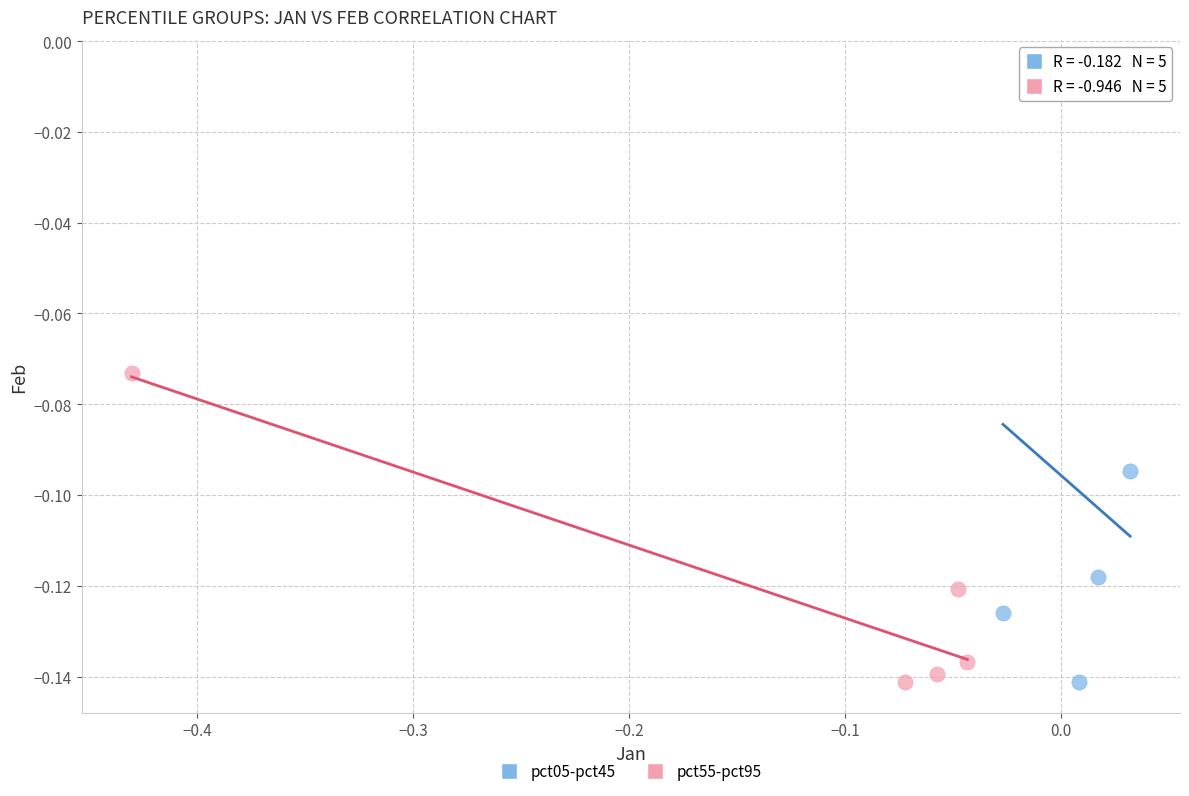

Which series contains the highest Y value?

pct05-pct45